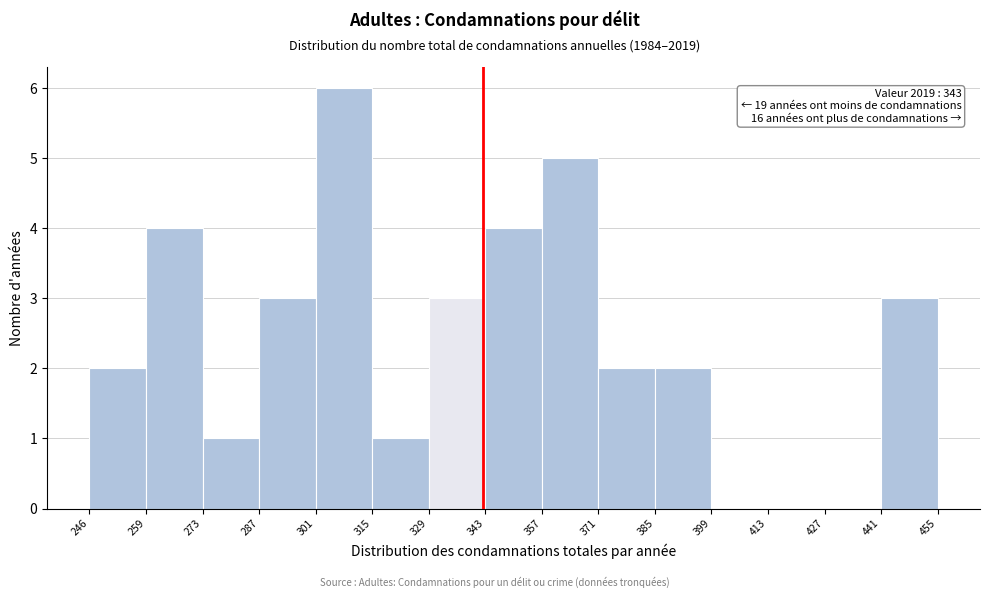

Over which range of the x-axis is the bar tallest?

301 to 315